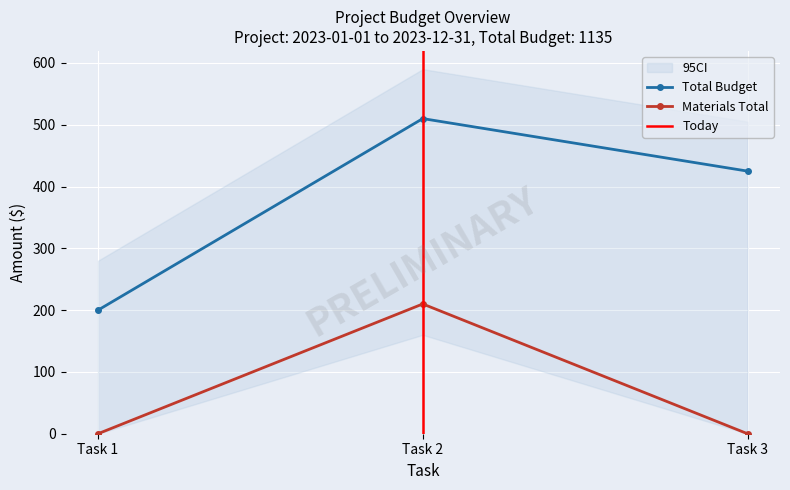

The Materials Total series shows -76 at Task 3. True or false?

False